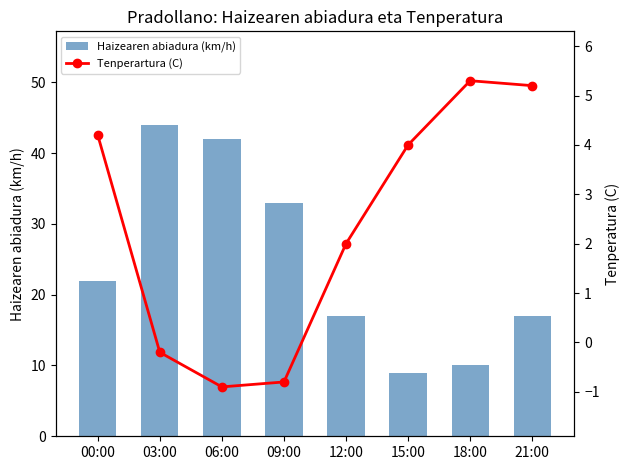

Which has a higher value, 18:00 or 03:00?

03:00